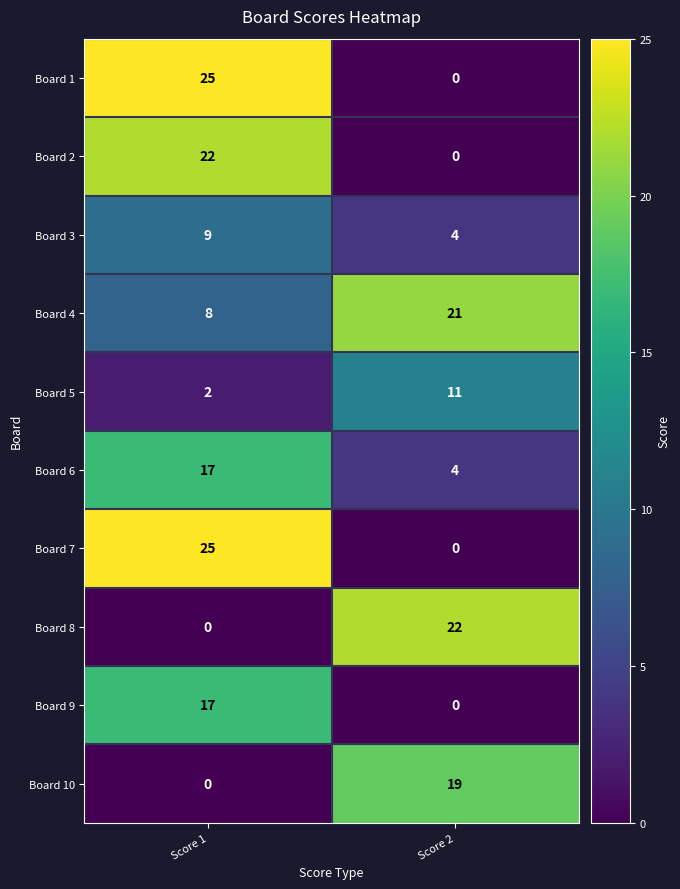

Is it true that Board 9 equals 0 at Score 2?

True